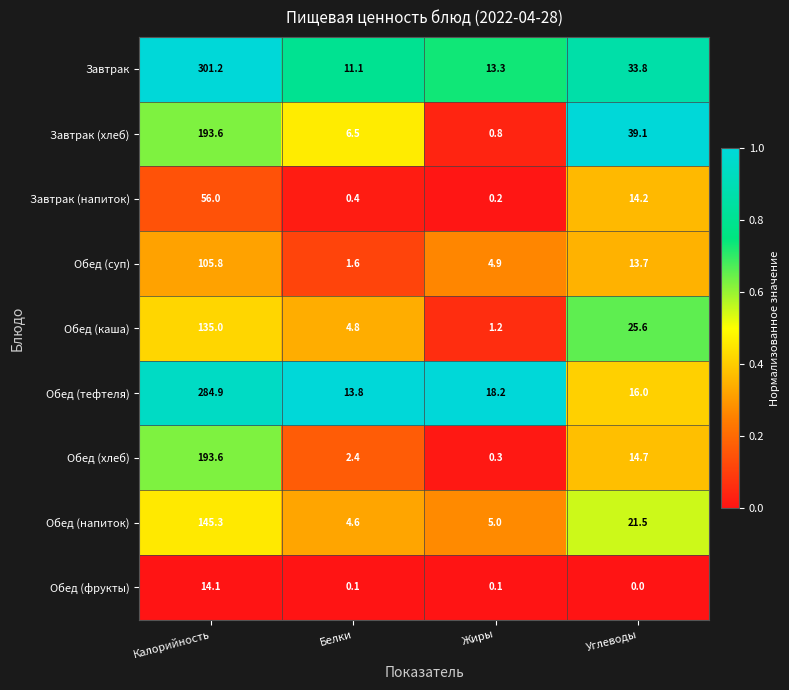

What is the sum of the Обед (суп) values at Углеводы and Калорийность?

119.5